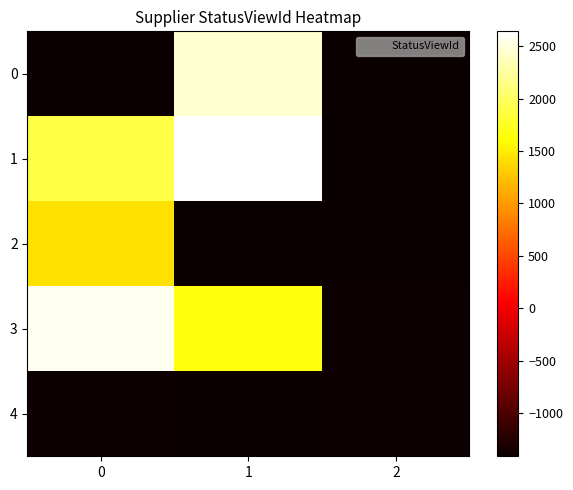

Which series has the largest total across all categories?

1